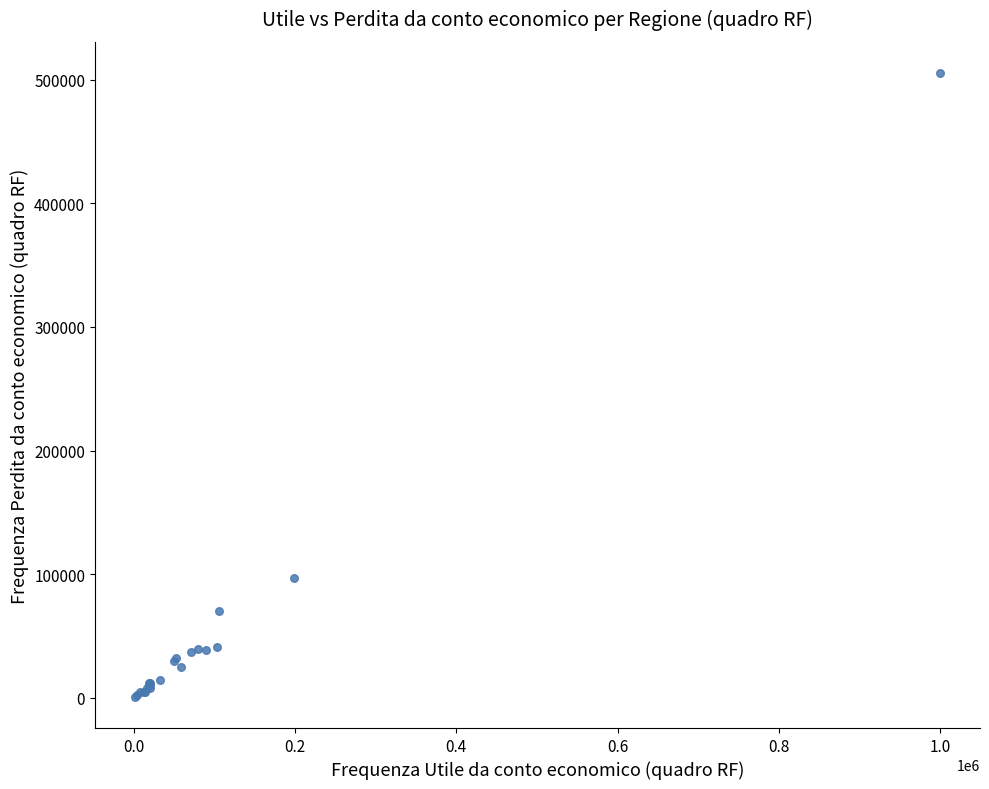

What Y value in the scatter plot is closest to 253085?

96667